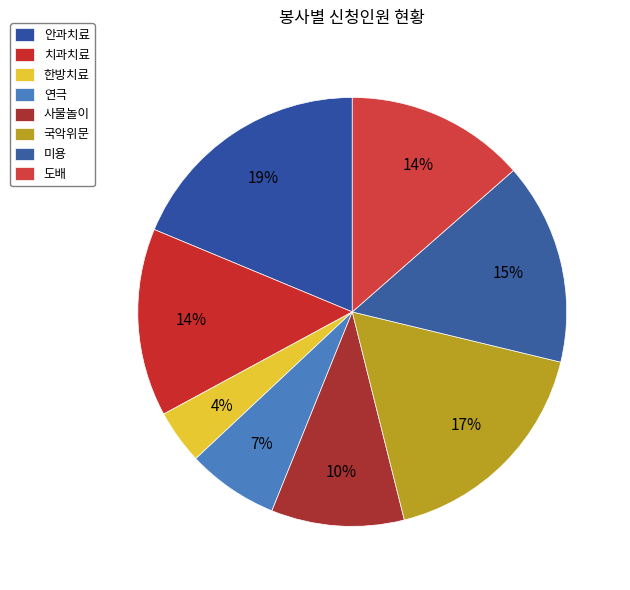

How many slices are in this pie chart?

8